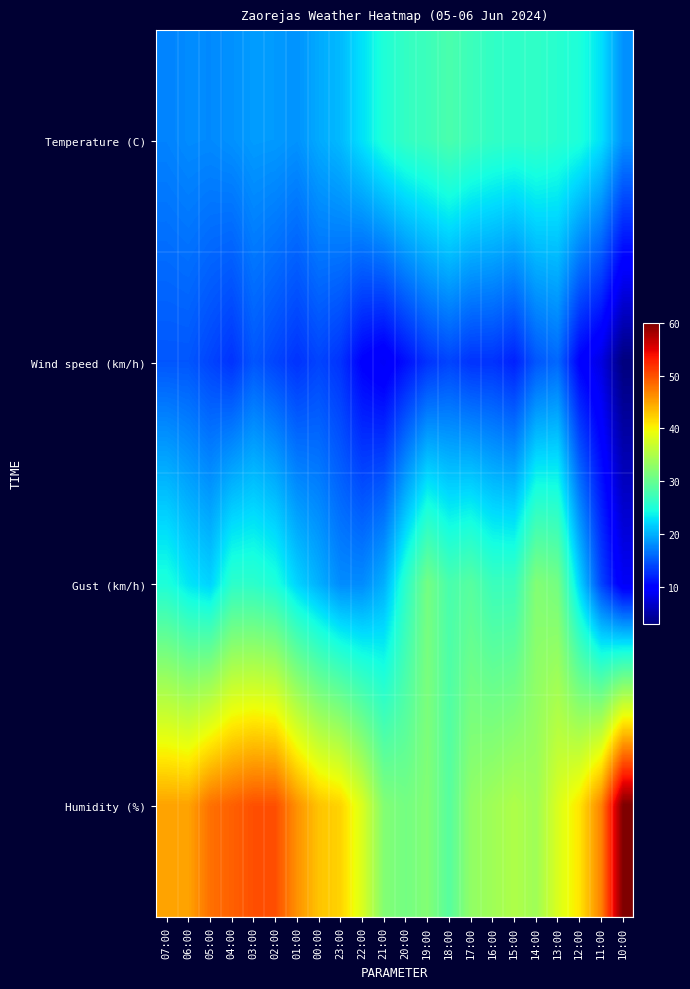

Reading left to right, what are all the values shown in this chart?

Temperature (C): 07:00=17.5	06:00=18.0	05:00=17.9	04:00=18.3	03:00=18.9	02:00=18.8	01:00=18.4	00:00=19.7	23:00=20.6	22:00=22.8	21:00=25.1	20:00=26.5	19:00=27.1	18:00=28.1	17:00=27.1	16:00=26.4	15:00=26.1	14:00=26.3	13:00=25.7	12:00=25.0	11:00=22.7	10:00=18.3
Wind speed (km/h): 07:00=15.0	06:00=15.0	05:00=14.0	04:00=13.0	03:00=15.0	02:00=14.0	01:00=13.0	00:00=14.0	23:00=13.0	22:00=10.0	21:00=9.0	20:00=11.0	19:00=13.0	18:00=14.0	17:00=13.0	16:00=13.0	15:00=12.0	14:00=15.0	13:00=16.0	12:00=10.0	11:00=8.0	10:00=3.0
Gust (km/h): 07:00=25.0	06:00=23.0	05:00=22.0	04:00=26.0	03:00=26.0	02:00=25.0	01:00=22.0	00:00=20.0	23:00=18.0	22:00=18.0	21:00=20.0	20:00=26.0	19:00=31.0	18:00=28.0	17:00=29.0	16:00=27.0	15:00=27.0	14:00=32.0	13:00=31.0	12:00=22.0	11:00=14.0	10:00=9.0
Humidity (%): 07:00=45.0	06:00=45.0	05:00=48.0	04:00=49.0	03:00=50.0	02:00=50.0	01:00=46.0	00:00=43.0	23:00=42.0	22:00=38.0	21:00=32.0	20:00=31.0	19:00=32.0	18:00=29.0	17:00=33.0	16:00=34.0	15:00=35.0	14:00=34.0	13:00=38.0	12:00=41.0	11:00=47.0	10:00=60.0